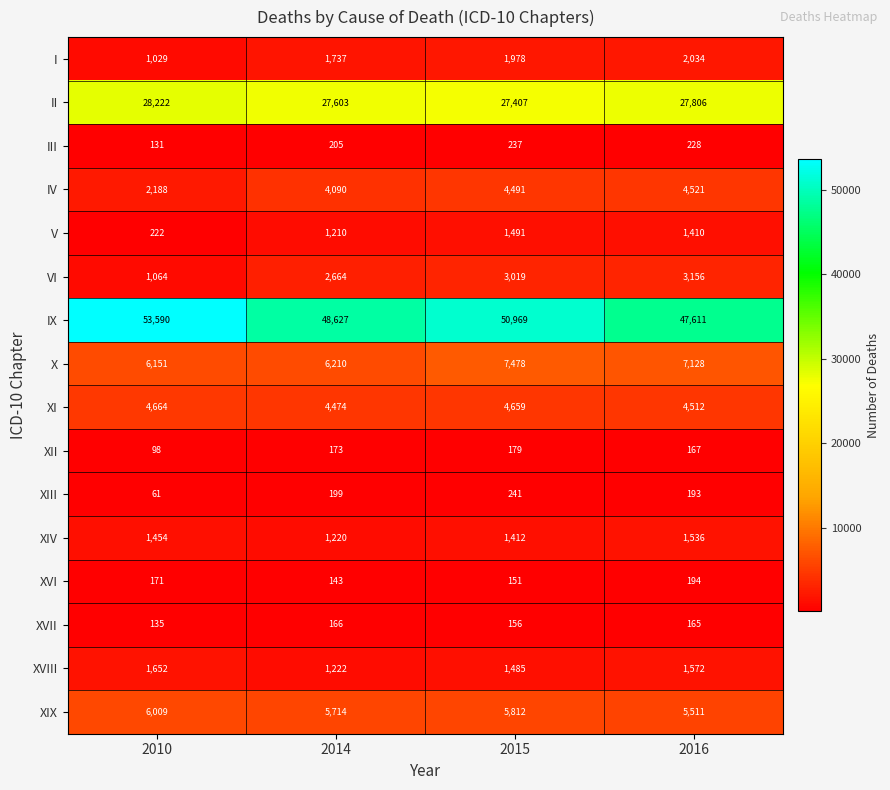

What is the total value across all series at 2016?

107744